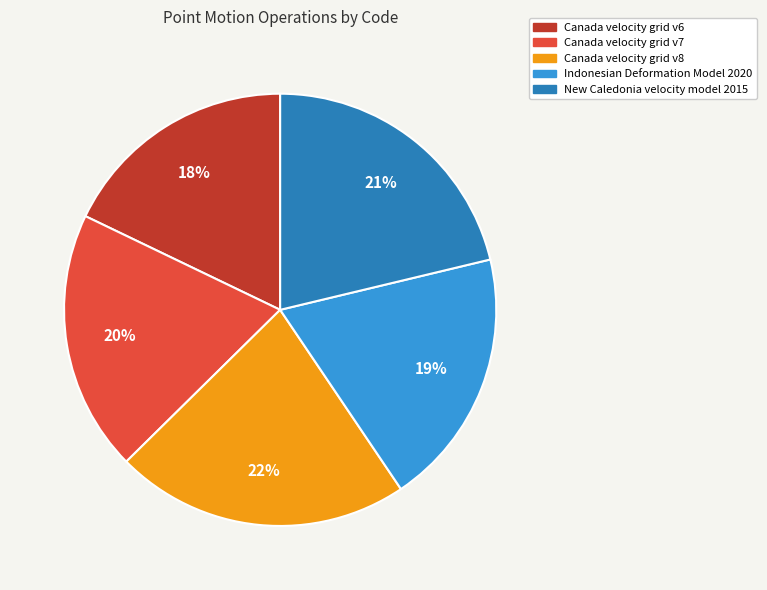

Which slice is the largest?

Canada velocity grid v8